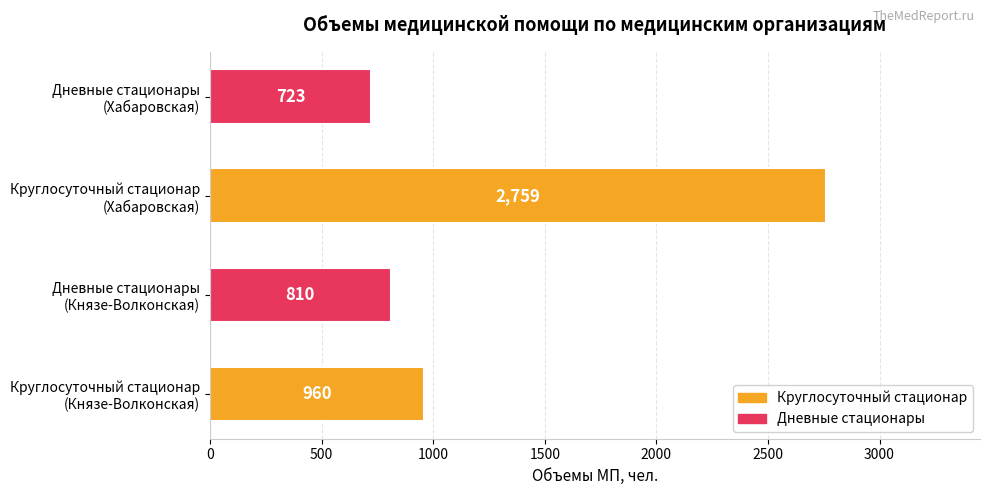

What is the sum of all values?

5252